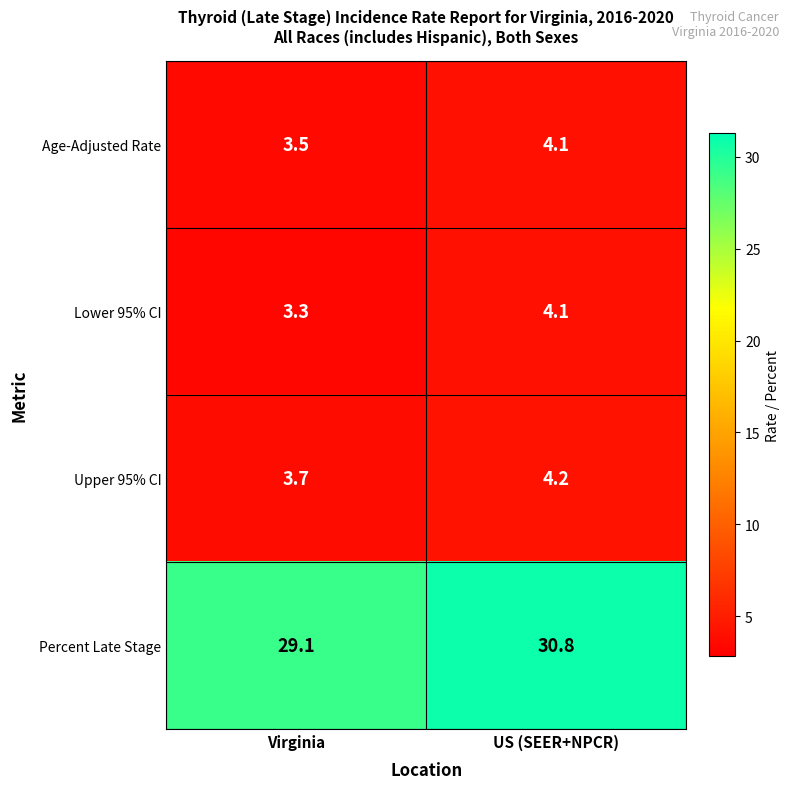

Is the value of Upper 95% CI at Virginia greater than the value of Percent Late Stage at US (SEER+NPCR)?

No